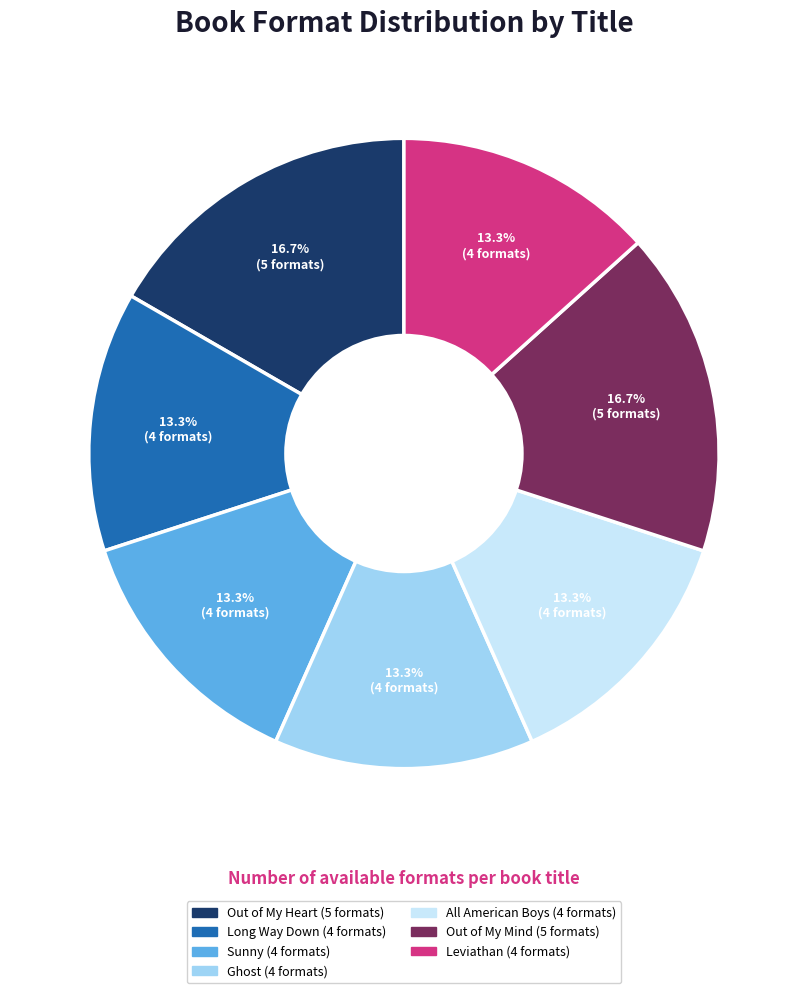

Is there a majority slice in this chart?

No